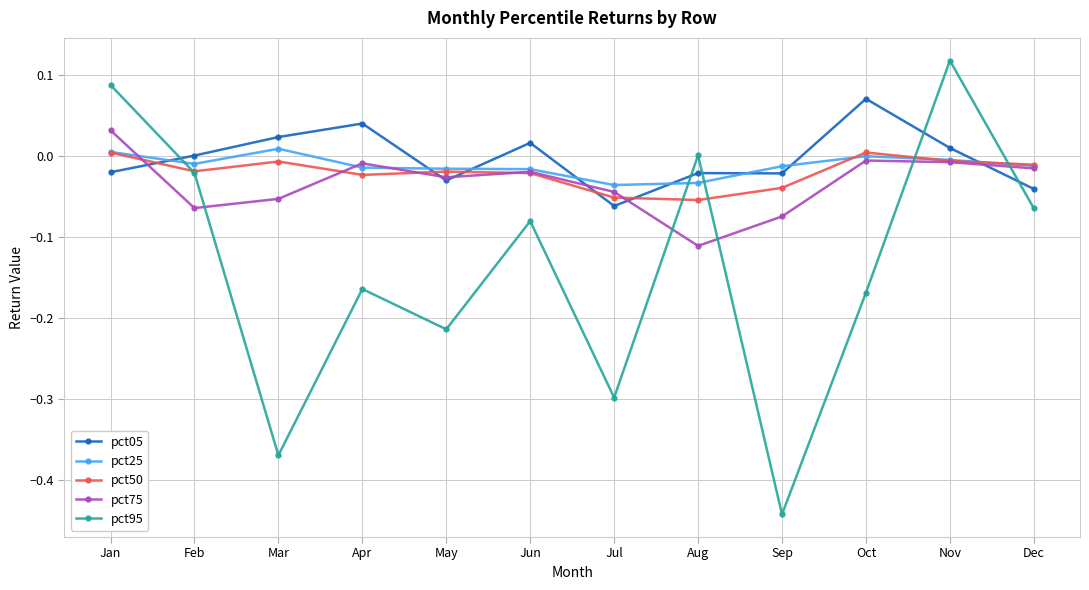

How many values in pct75 are above zero?

1